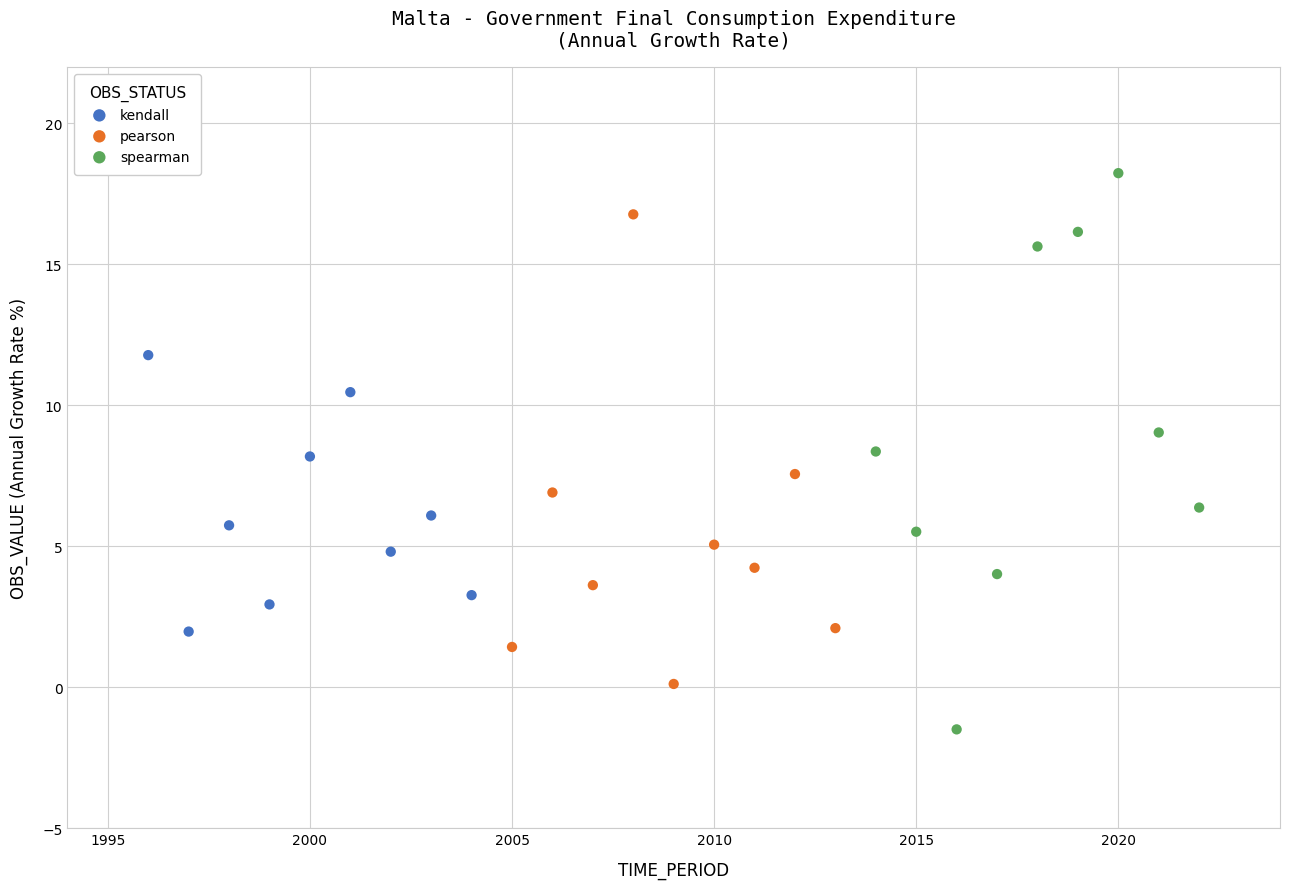

Which series reaches the maximum Y coordinate?

spearman